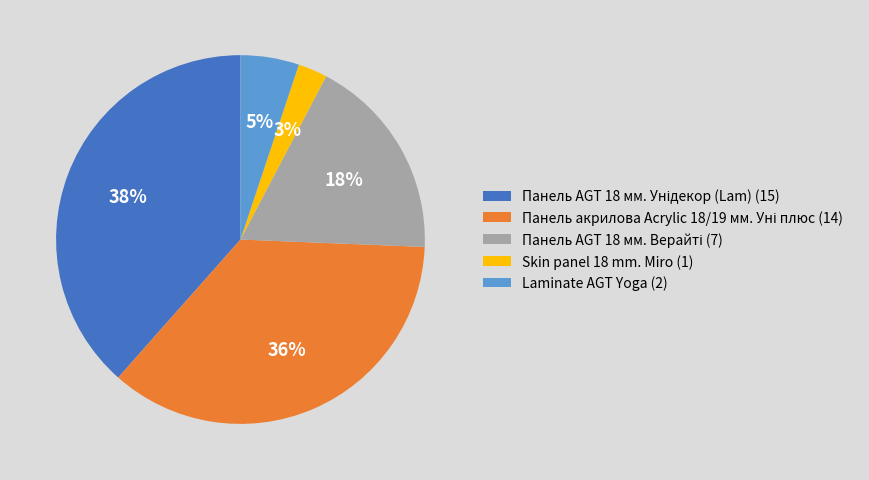

To the nearest percent, what percentage of the pie is Laminate AGT Yoga (2)?

5%